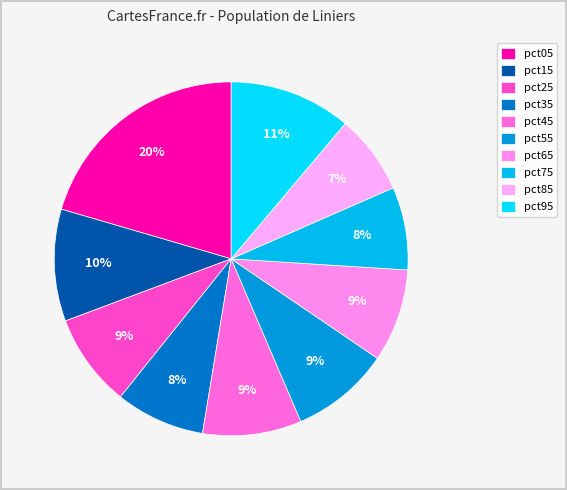

To the nearest percent, what is the difference between the pct35 and pct95 slice percentages?

3%